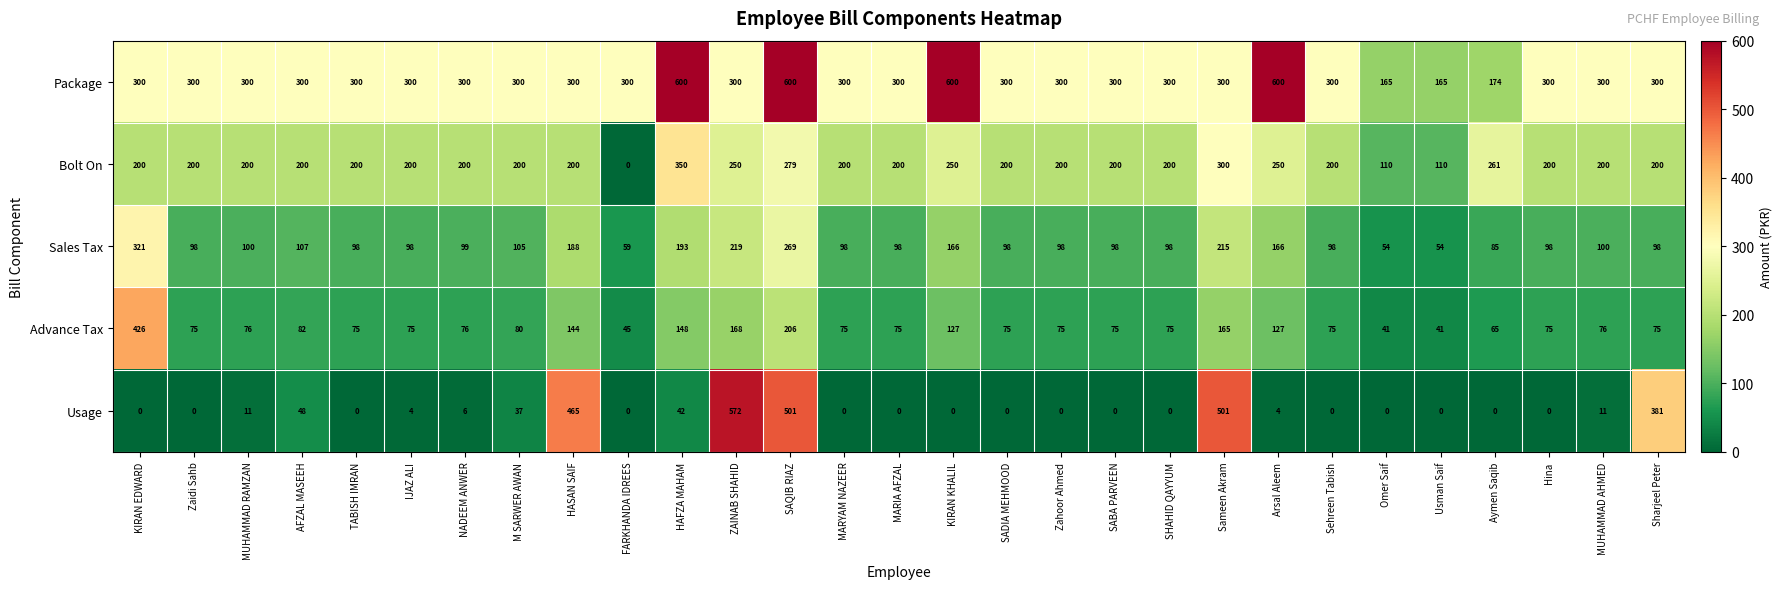

What is the spread (max minus min) of values at MUHAMMAD RAMZAN?

289